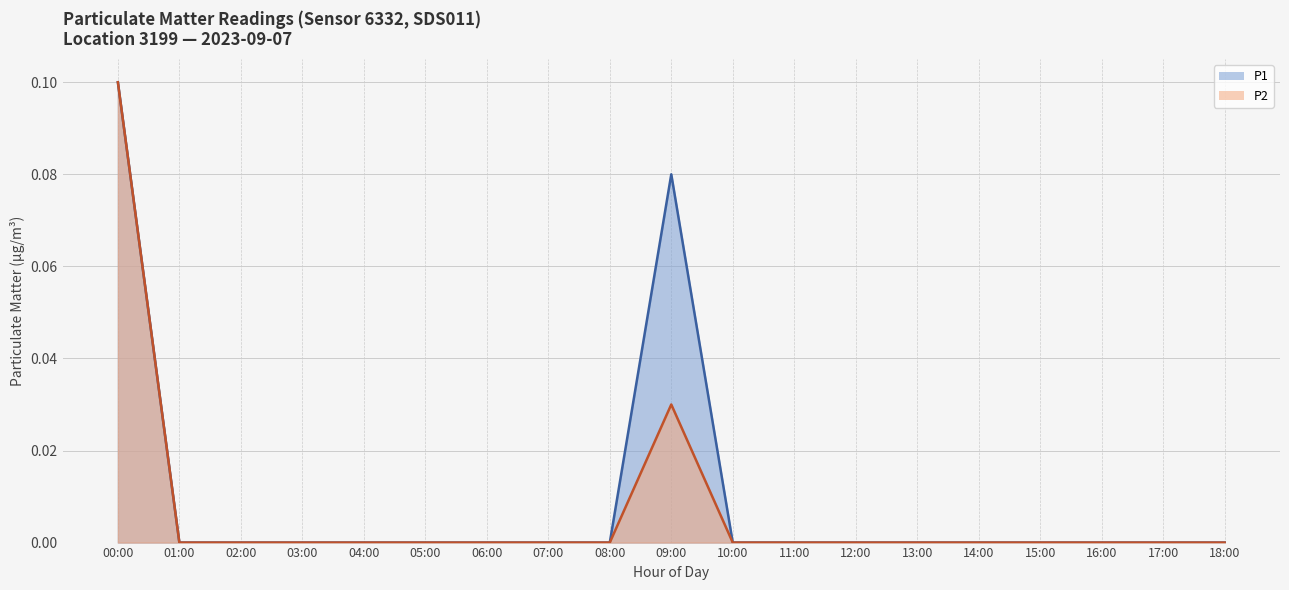

Reading right to left, list all the values displayed in this chart.

P1: 18:00=0.0	17:00=0.0	16:00=0.0	15:00=0.0	14:00=0.0	13:00=0.0	12:00=0.0	11:00=0.0	10:00=0.0	09:00=0.1	08:00=0.0	07:00=0.0	06:00=0.0	05:00=0.0	04:00=0.0	03:00=0.0	02:00=0.0	01:00=0.0	00:00=0.1
P2: 18:00=0.0	17:00=0.0	16:00=0.0	15:00=0.0	14:00=0.0	13:00=0.0	12:00=0.0	11:00=0.0	10:00=0.0	09:00=0.0	08:00=0.0	07:00=0.0	06:00=0.0	05:00=0.0	04:00=0.0	03:00=0.0	02:00=0.0	01:00=0.0	00:00=0.1